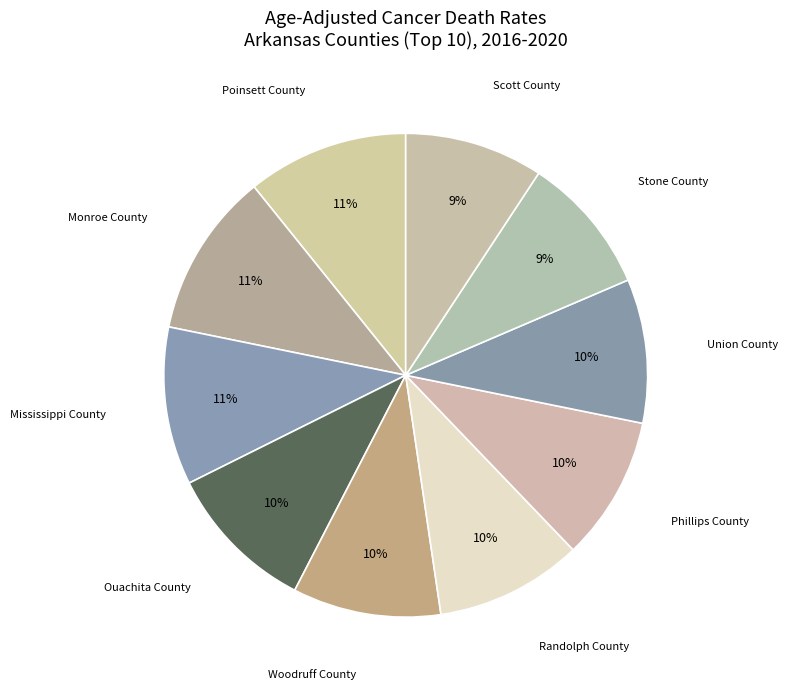

Count the number of slices in the pie.

10